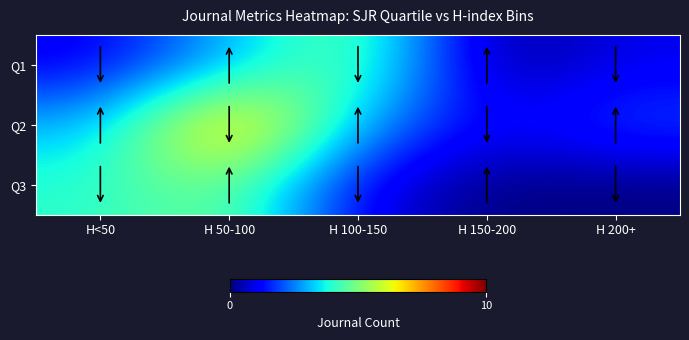

At which category is the sum across all series the highest?

H 50-100